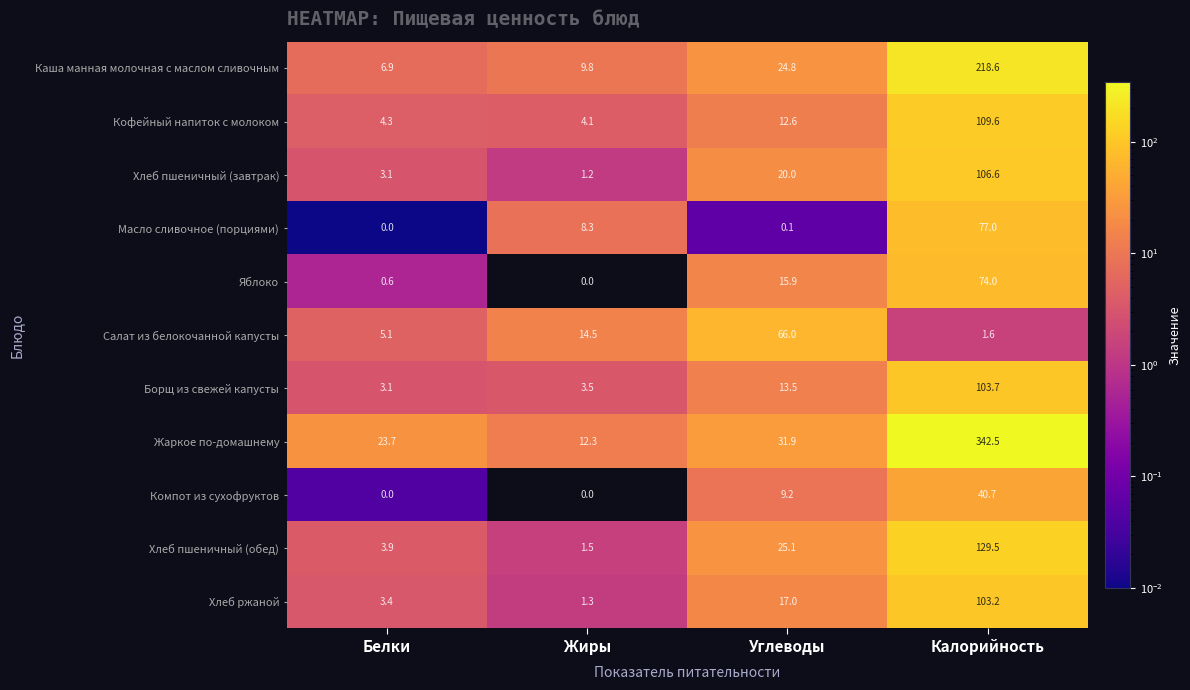

The value of Масло сливочное (порциями) at Углеводы is 0.1. True or false?

True